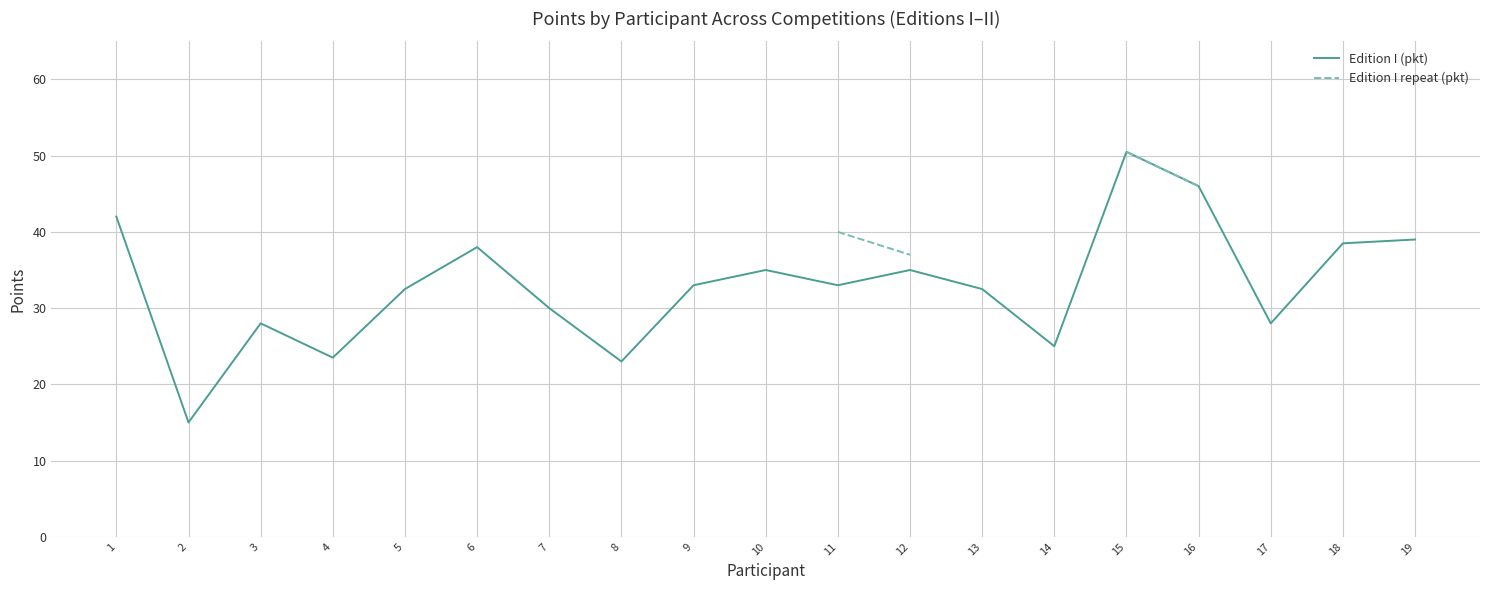

Does the chart display data point markers on the line(s)?

No